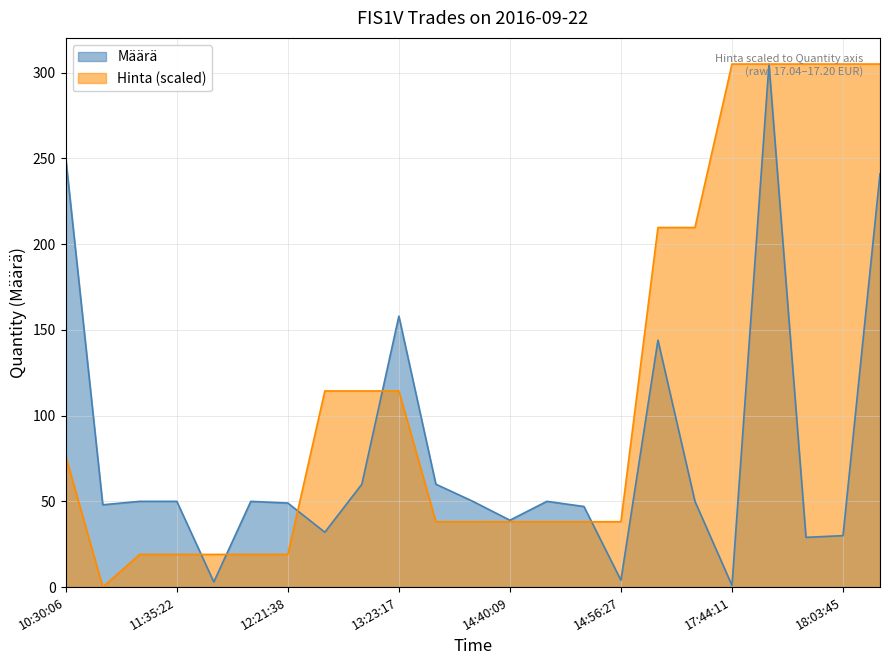

At 14:53:33, list the series in order from largest to smallest.

Määrä, Hinta